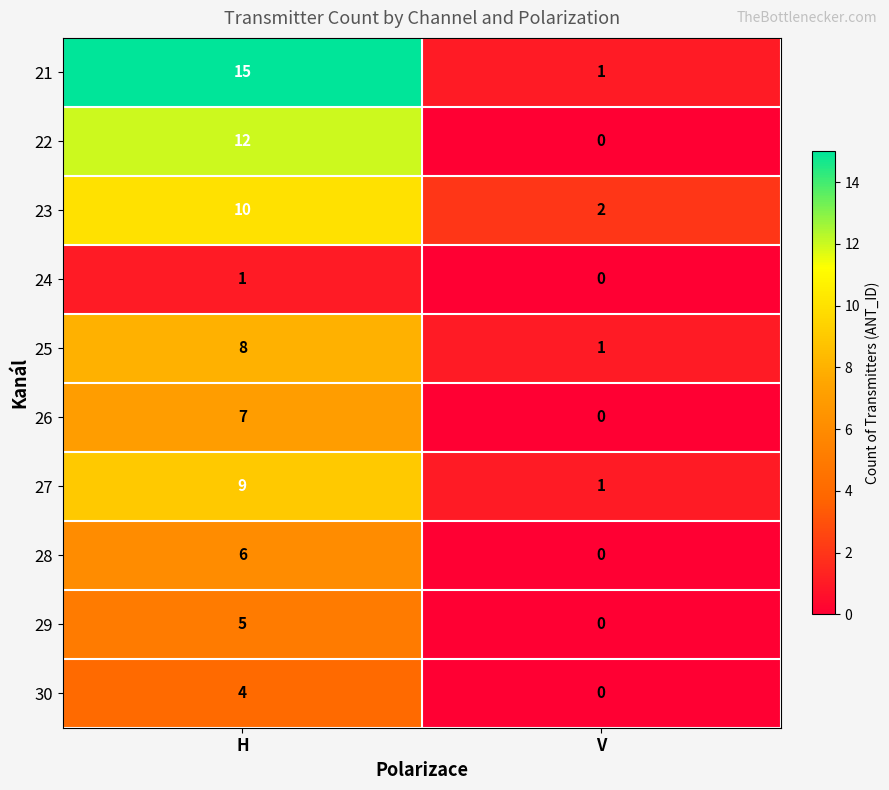

At which category does the chart reach its peak across all series?

H